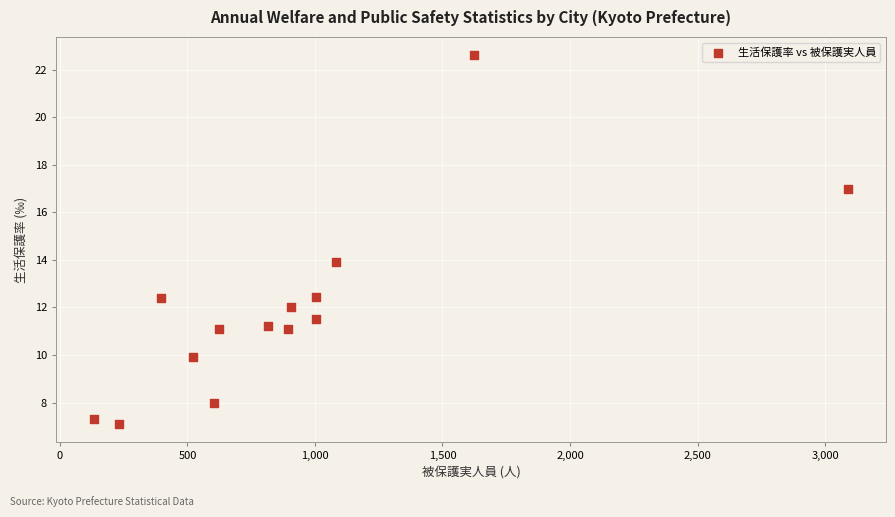

What is the range of Y values (max minus min)?

15.5